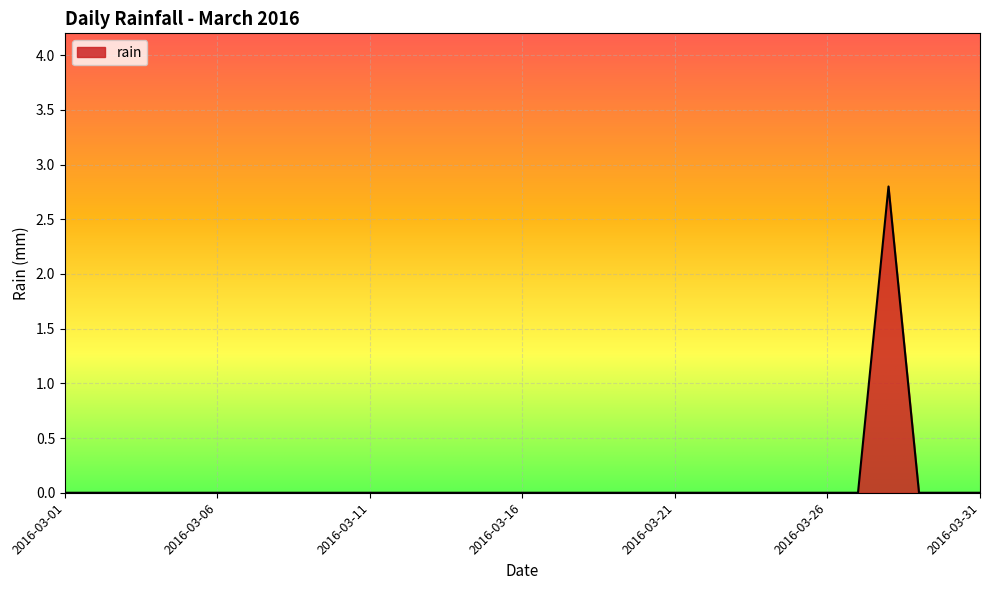

Reading right to left, list all the values displayed in this chart.

0.0	0.0	0.0	2.8	0.0	0.0	0.0	0.0	0.0	0.0	0.0	0.0	0.0	0.0	0.0	0.0	0.0	0.0	0.0	0.0	0.0	0.0	0.0	0.0	0.0	0.0	0.0	0.0	0.0	0.0	0.0